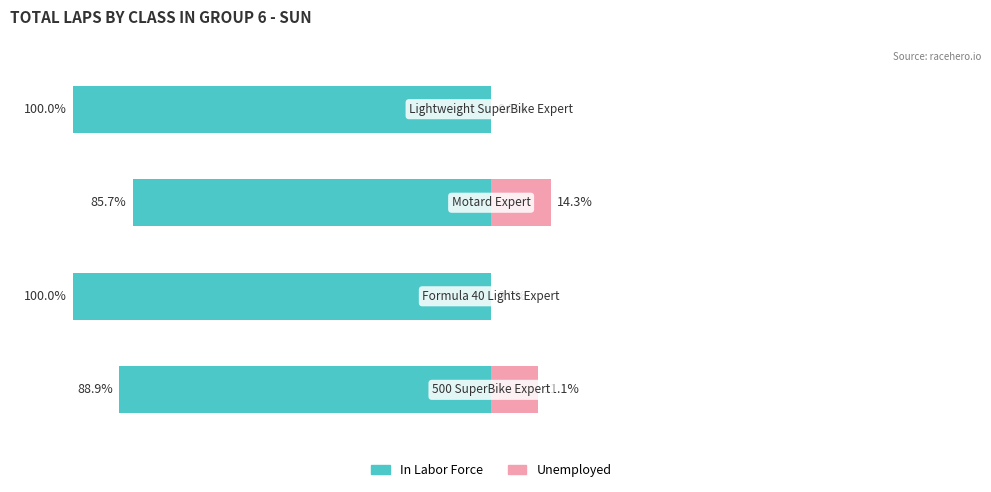

What is the spread (max minus min) of values at 2?

100.0